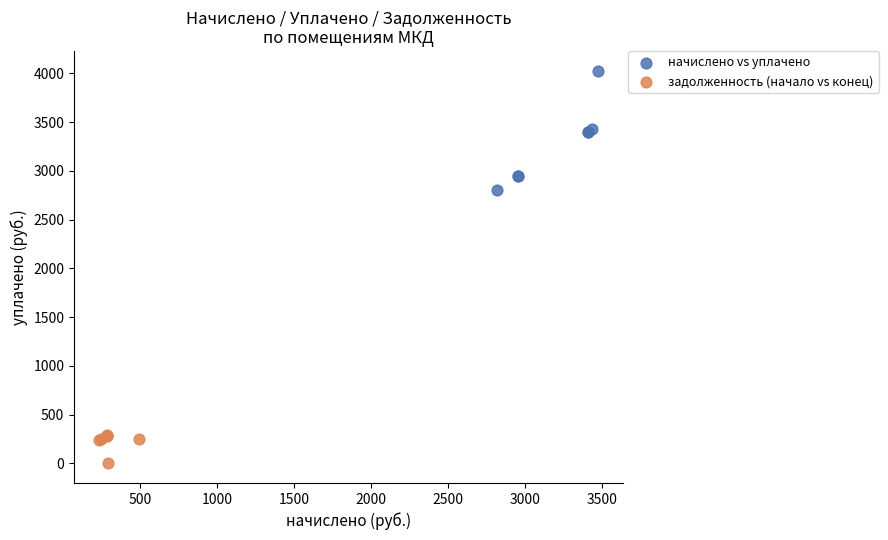

What are all the series names shown in the legend?

начислено vs уплачено, задолженность (начало vs конец)